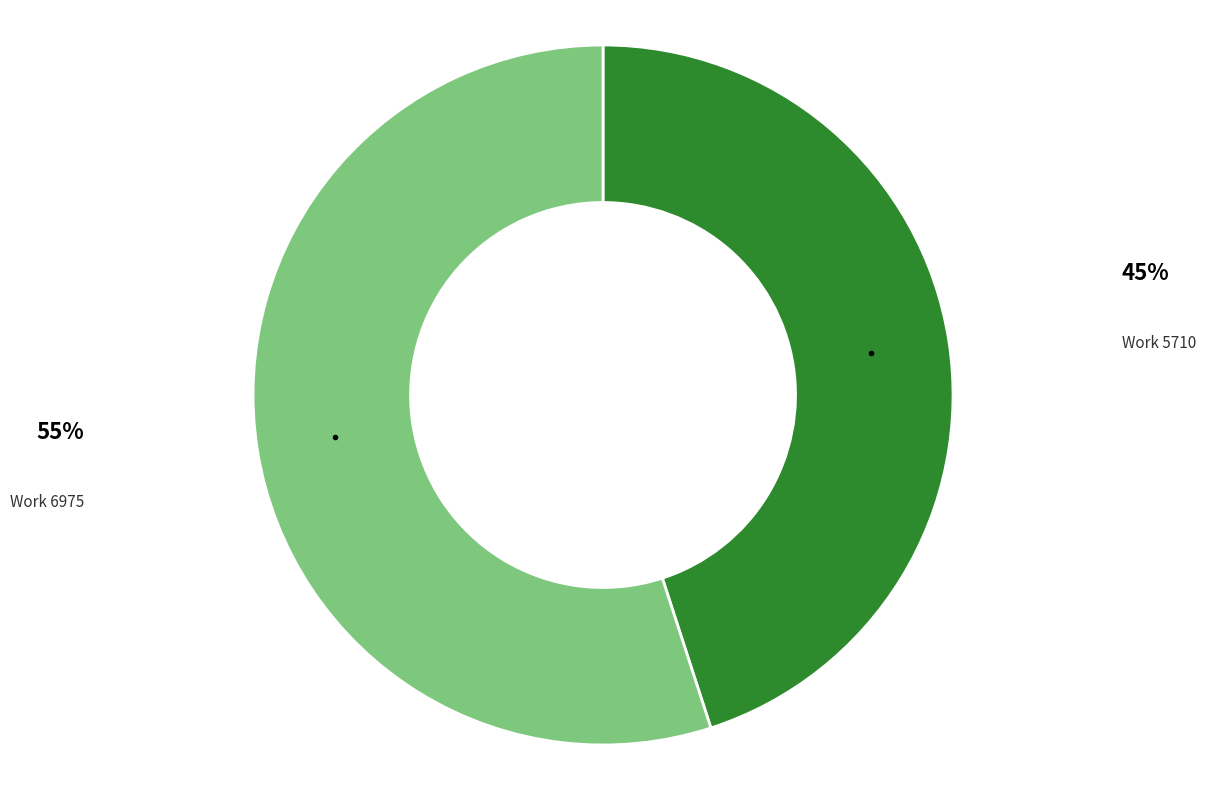

Rank the categories by value from lowest to highest.

Work 5710, Work 6975